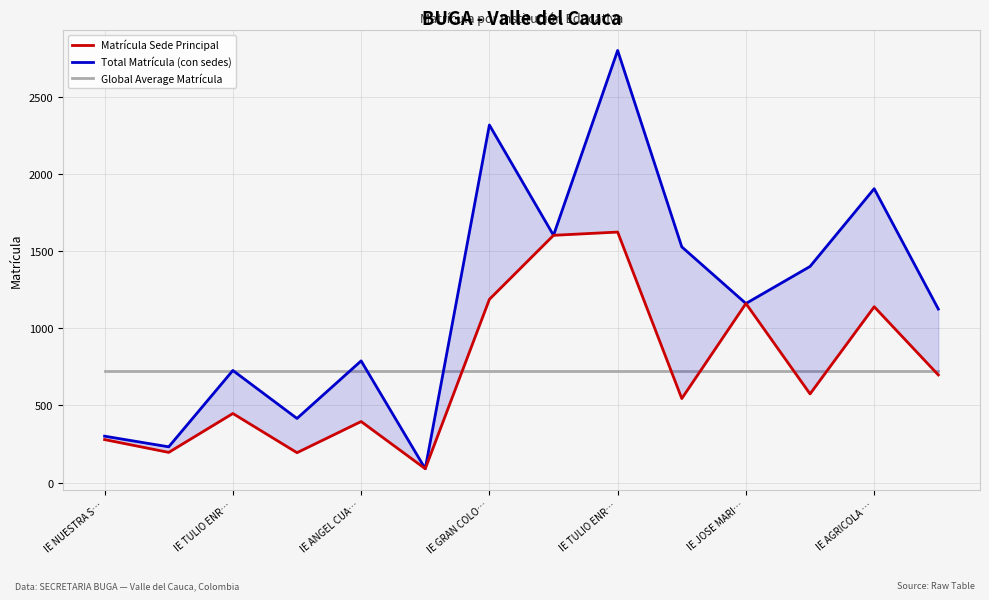

At which category is the sum across all series the highest?

IE TULIO ENR…